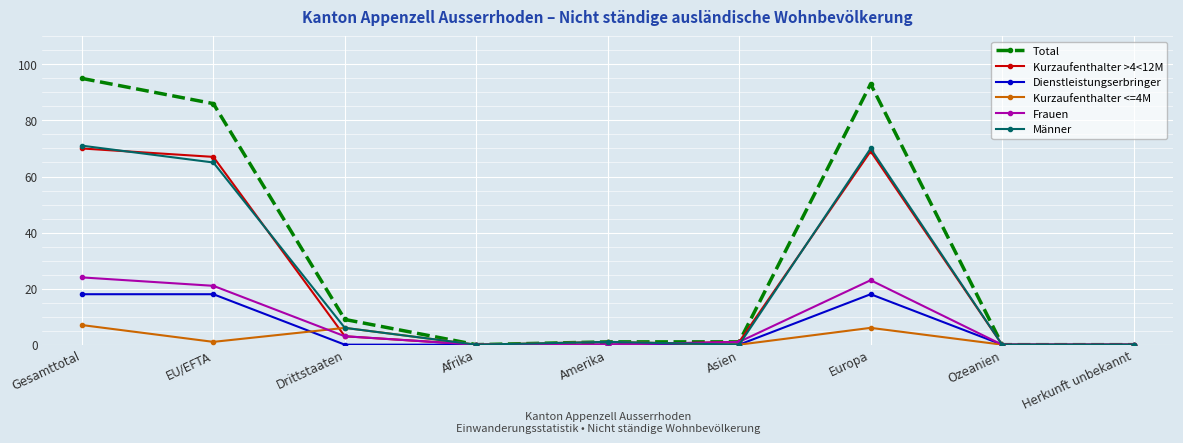

What is the approximate value of Frauen at Asien?

1